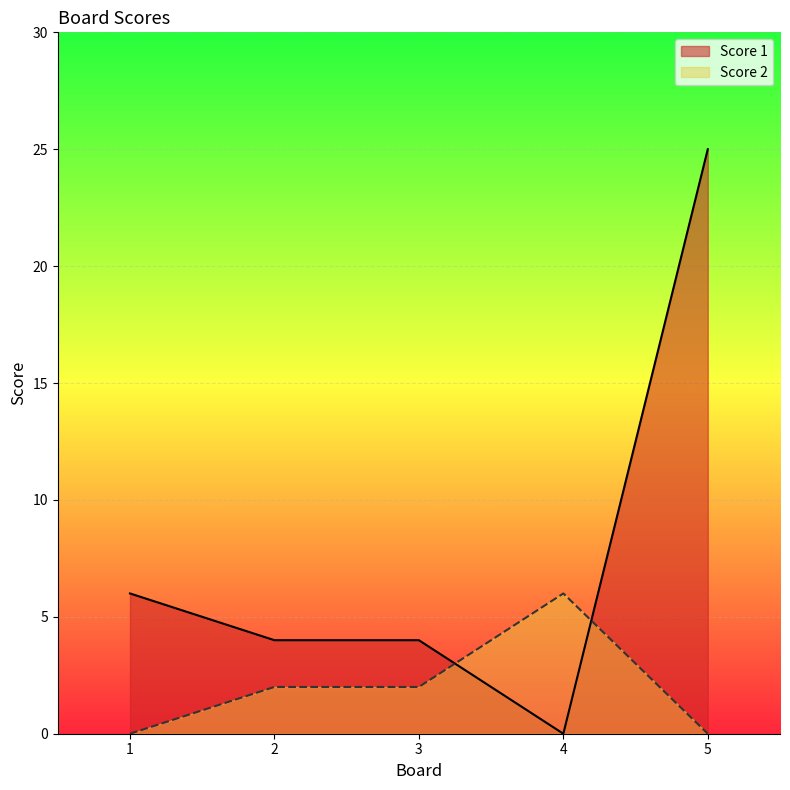

At 2, list the series in order from smallest to largest.

Score 2, Score 1